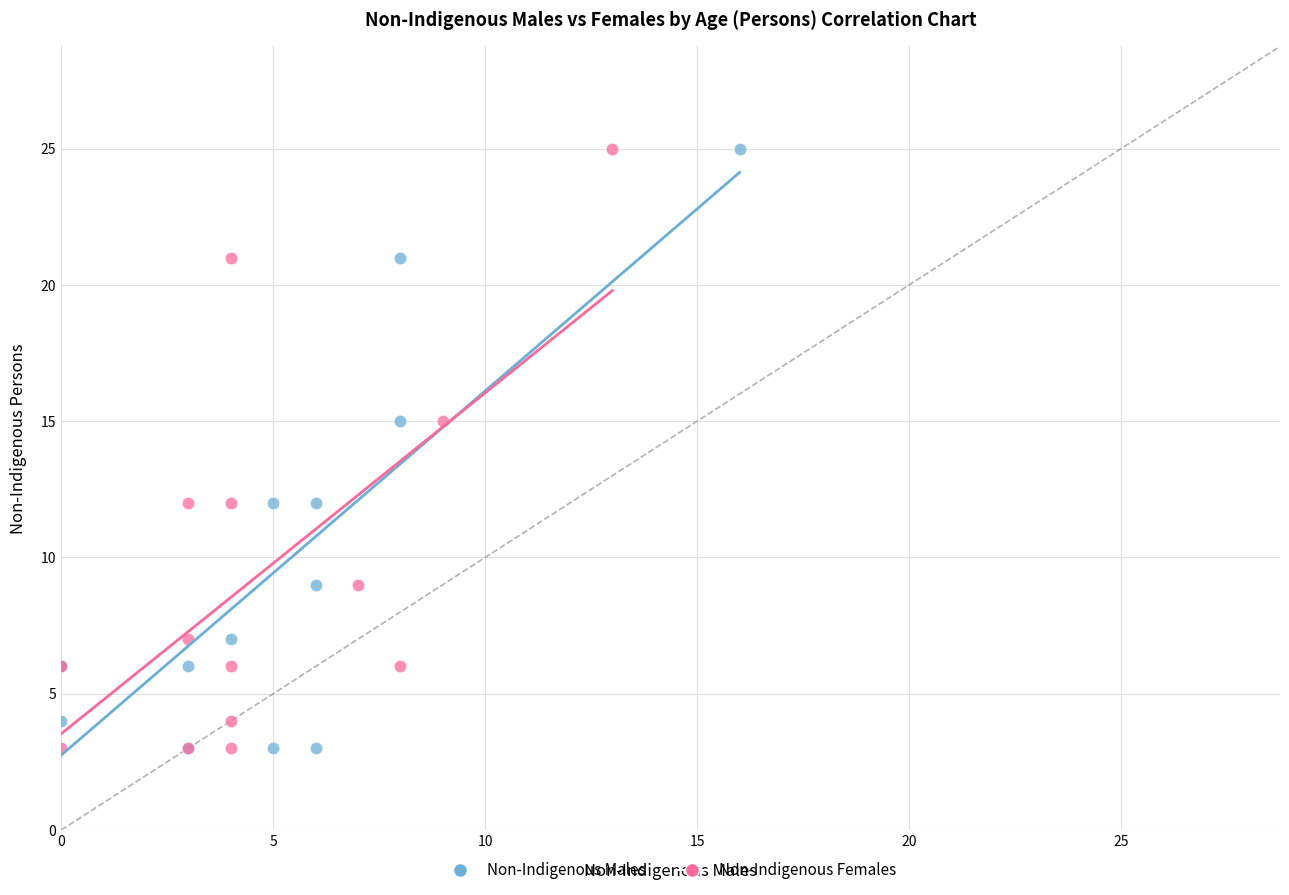

What are all the series names shown in the legend?

Non-Indigenous Males, Non-Indigenous Females